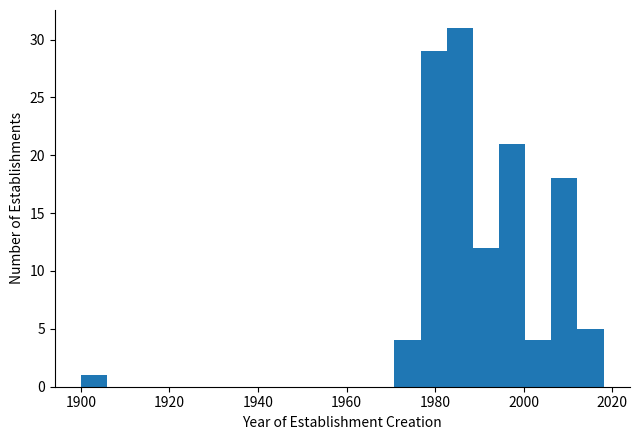

Read against the x-axis, roughly where is the centre of the tallest bar?

1986